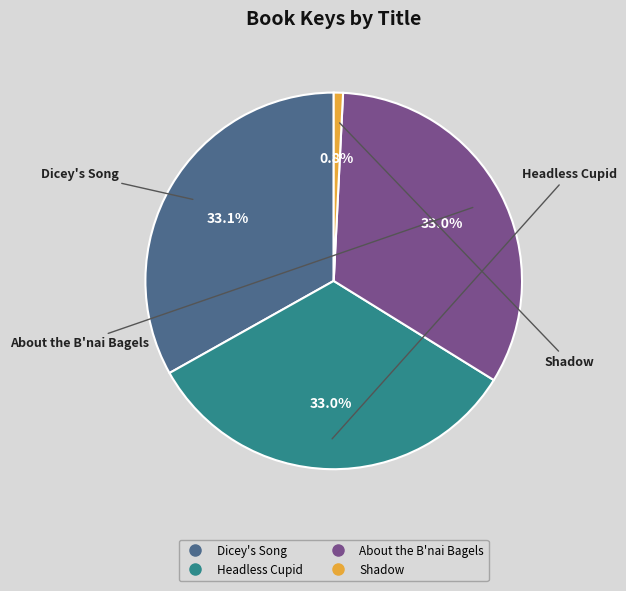

Does any single category account for the majority?

No